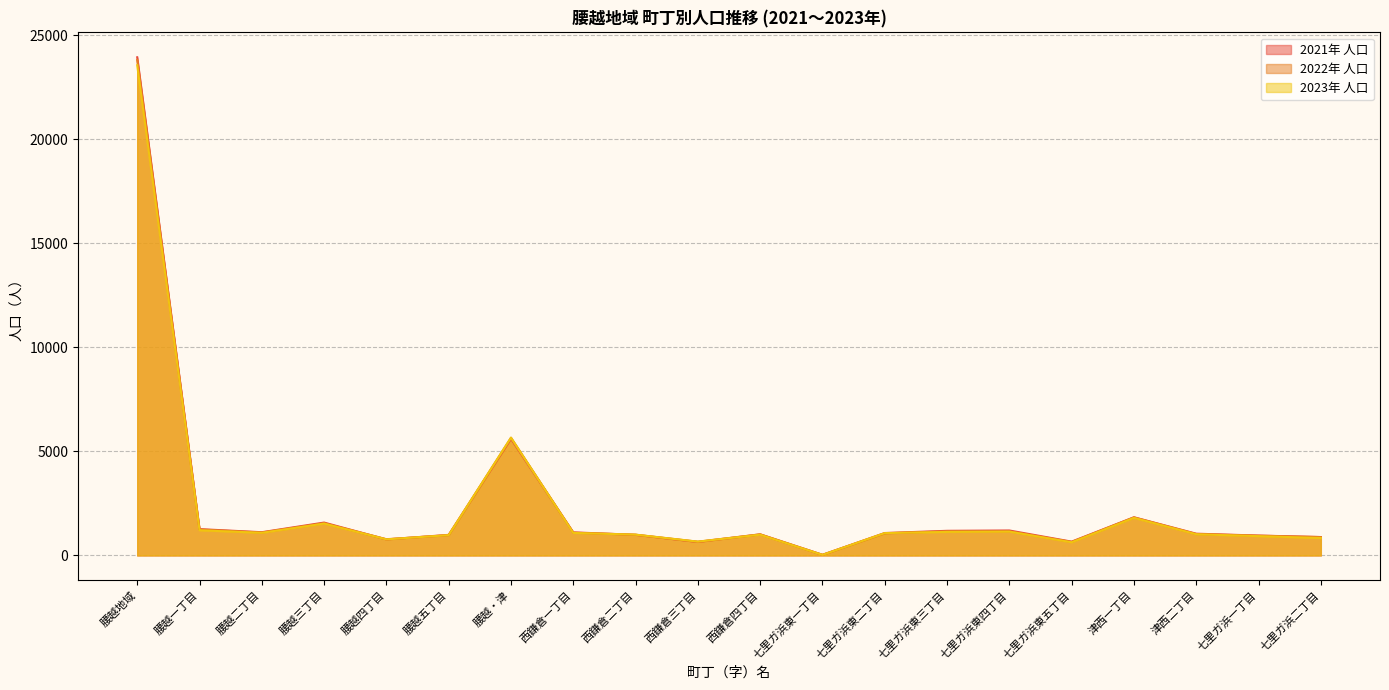

Is the value of 2023年 人口 at 七里ガ浜東三丁目 greater than the value of 2021年 人口 at 西鎌倉四丁目?

Yes